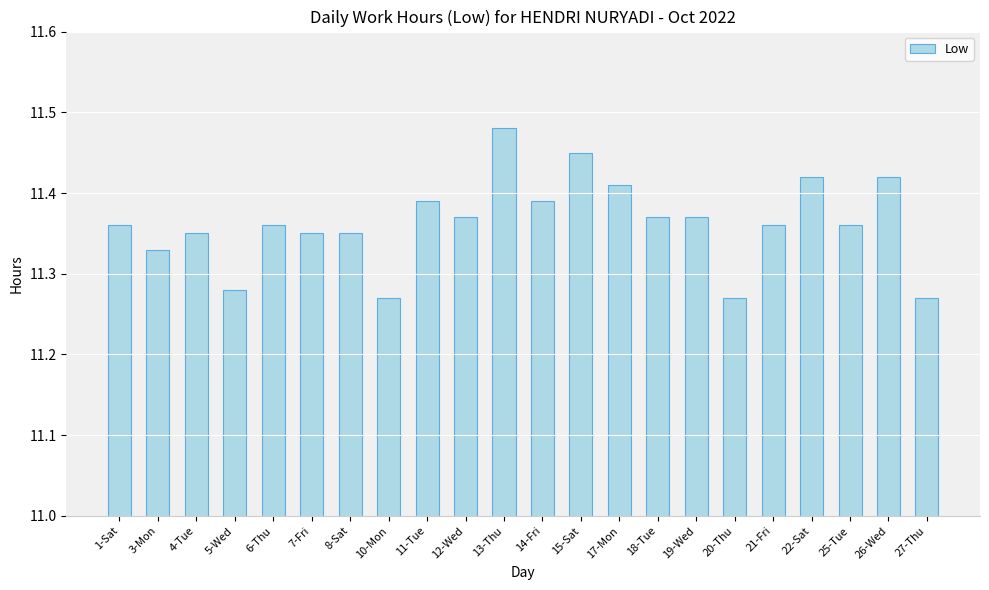

Which label corresponds to the largest value in the chart?

13-Thu